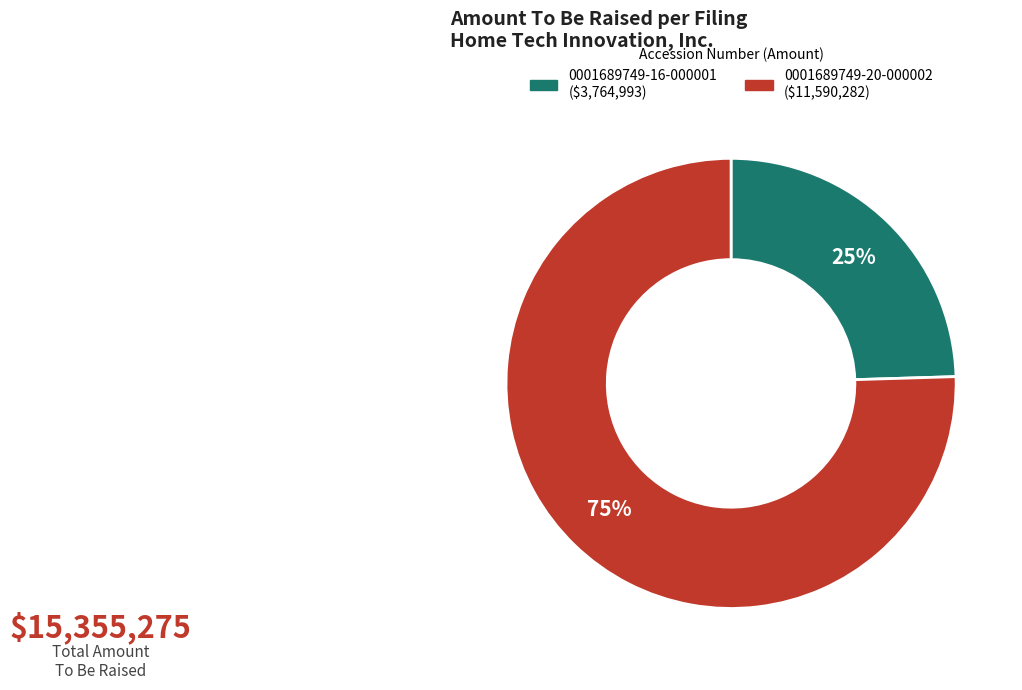

Is the sum of 0001689749-20-000002 and 0001689749-16-000001 greater than half?

Yes